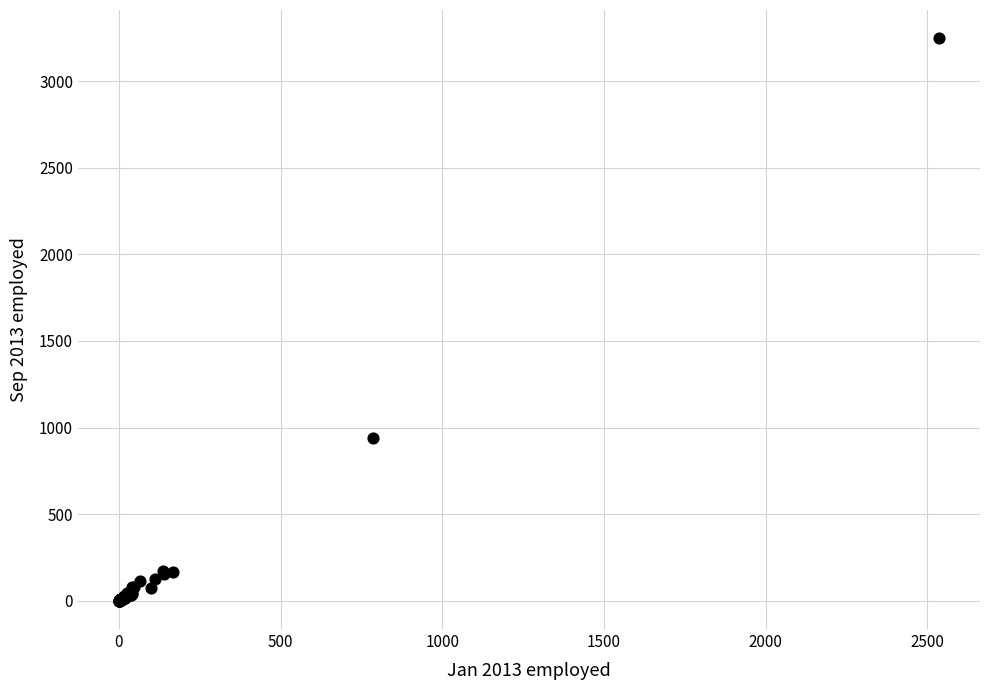

What Y value in the scatter plot is closest to 1624?

943